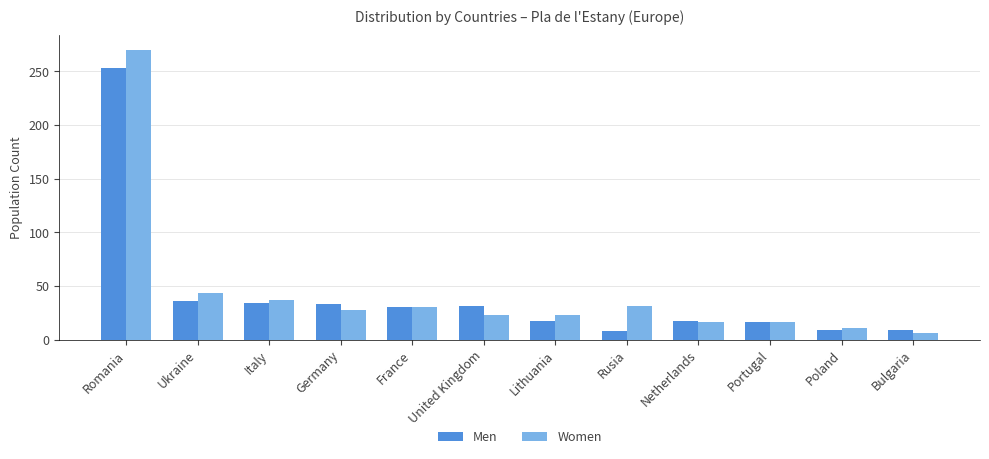

How many data points does each series have?

12